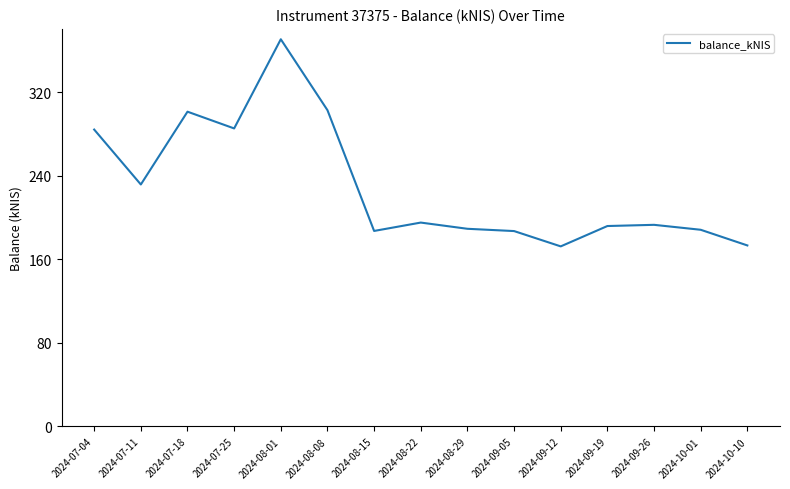

True or false: the data shows 323.2 at 2024-07-11.

False